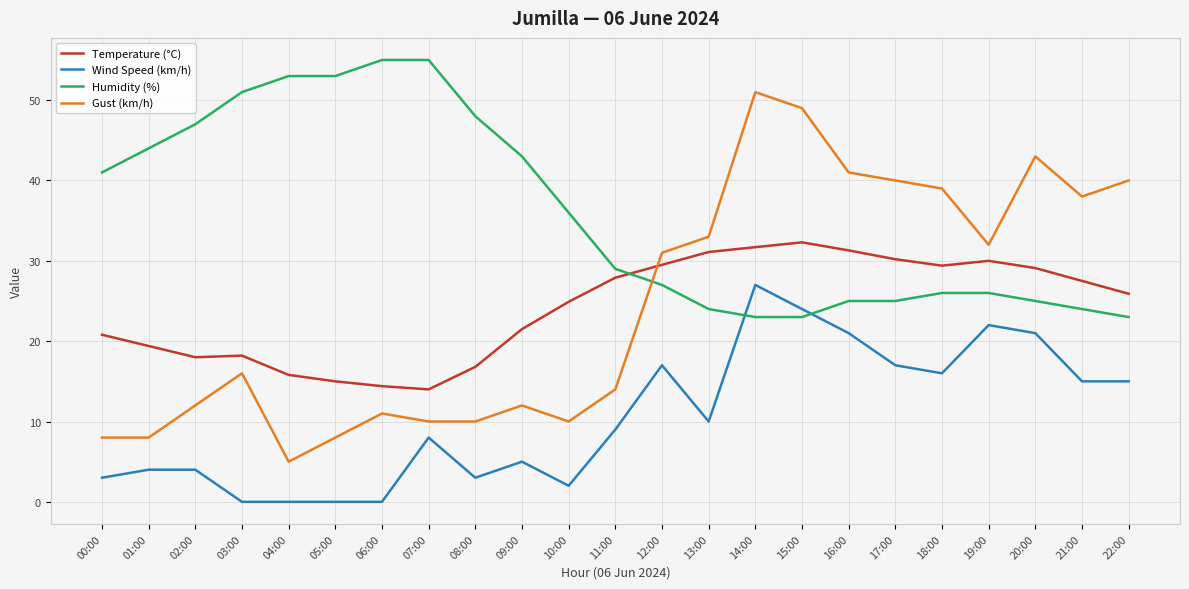

Where is the first local maximum for Gust (km/h)?

03:00